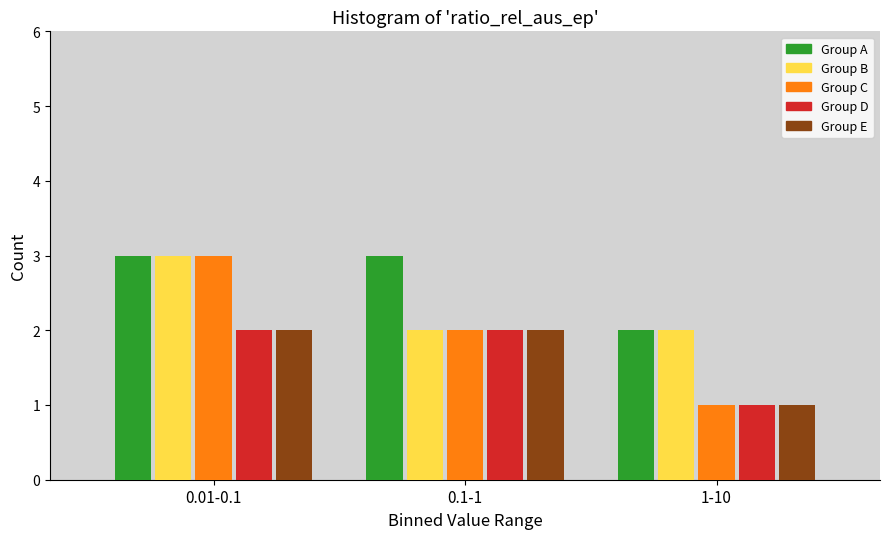

Reading right to left, extract all data points from this chart.

Group A: 1-10=2	0.1-1=3	0.01-0.1=3
Group B: 1-10=2	0.1-1=2	0.01-0.1=3
Group C: 1-10=1	0.1-1=2	0.01-0.1=3
Group D: 1-10=1	0.1-1=2	0.01-0.1=2
Group E: 1-10=1	0.1-1=2	0.01-0.1=2